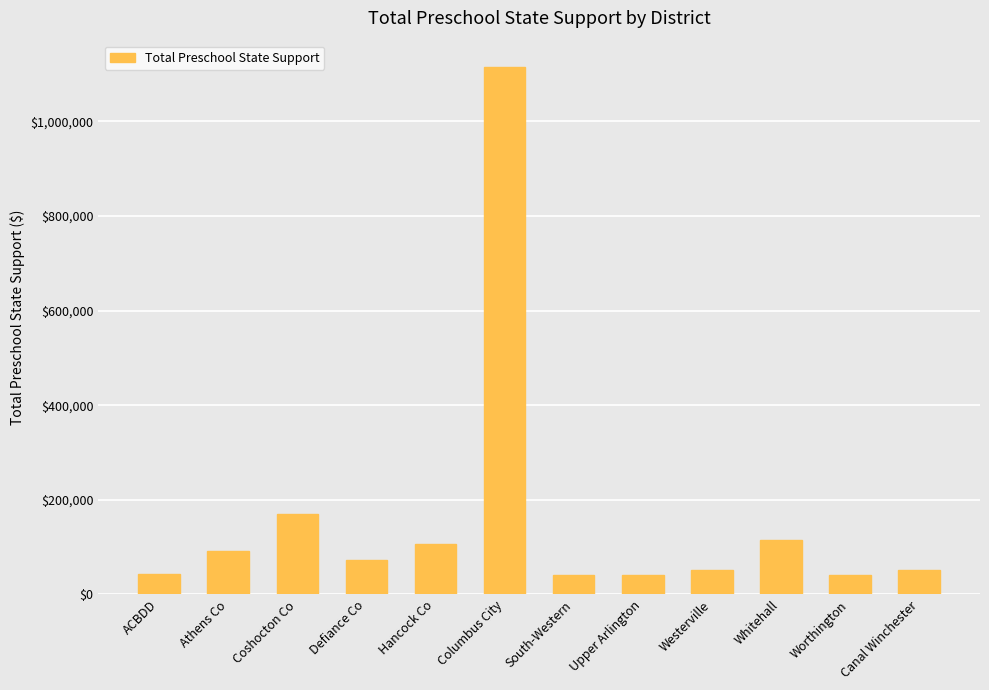

The chart shows a value of 51496.5 at Westerville. True or false?

True